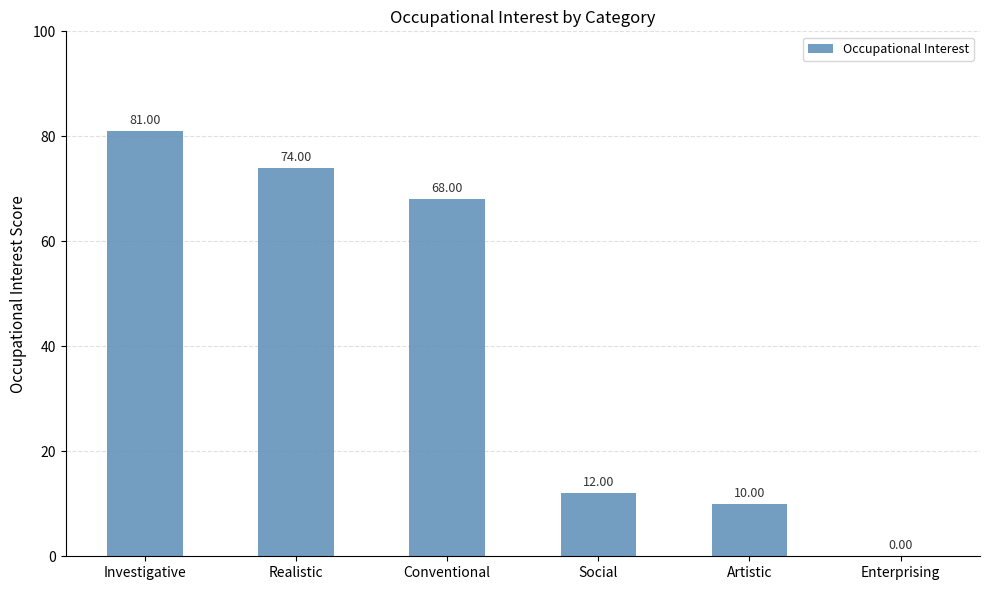

What is the change in value from Investigative to Artistic?

-71